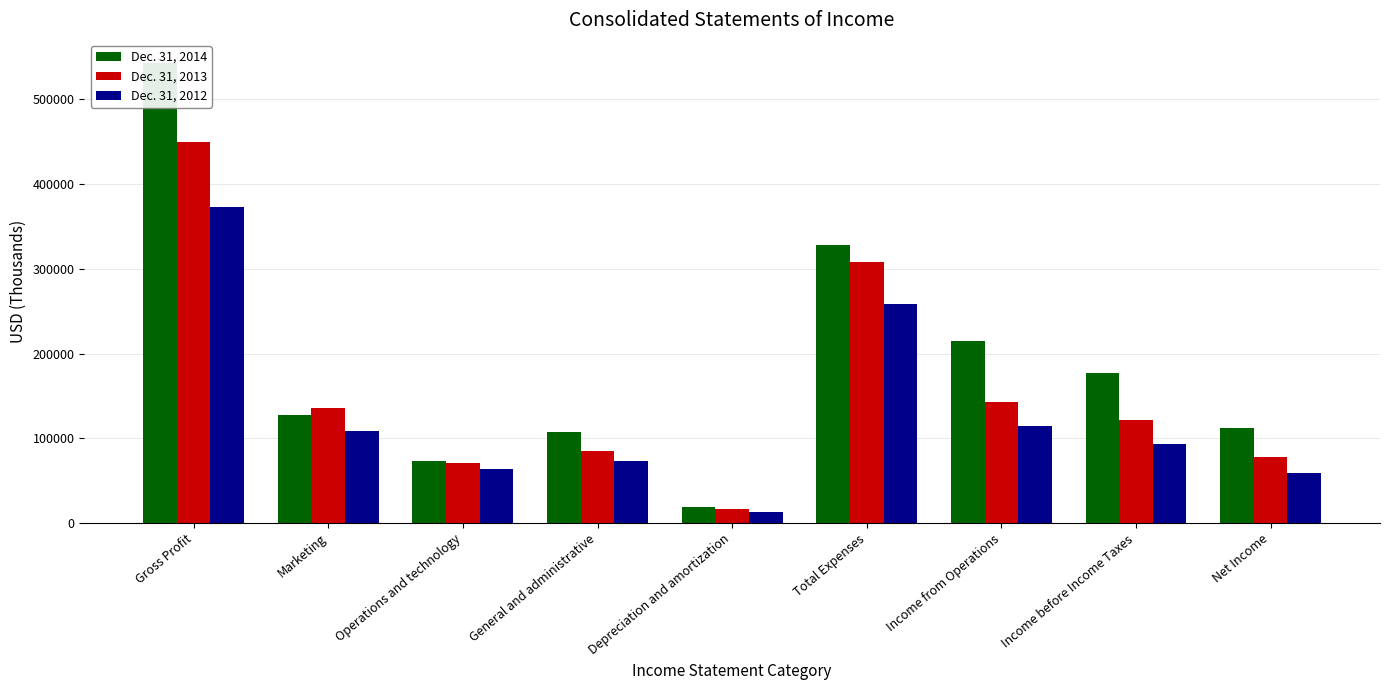

List the series in order of their peak value, highest first.

Dec. 31, 2014, Dec. 31, 2013, Dec. 31, 2012